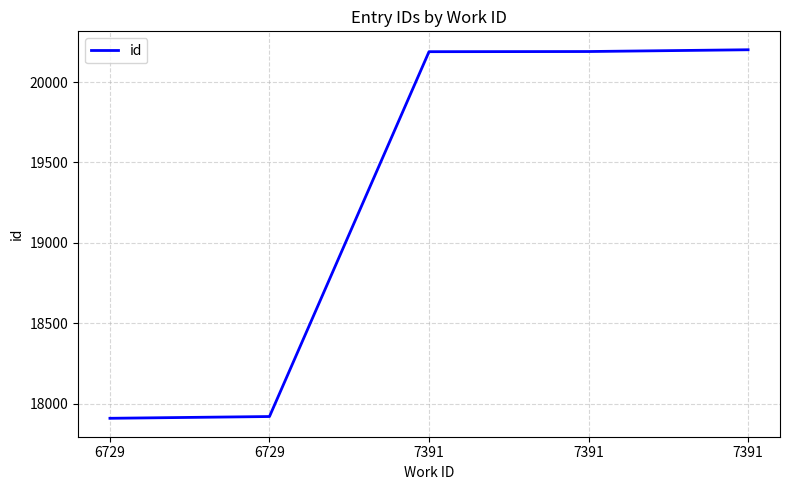

What is the change in value from 6729 to 7391?

+2282